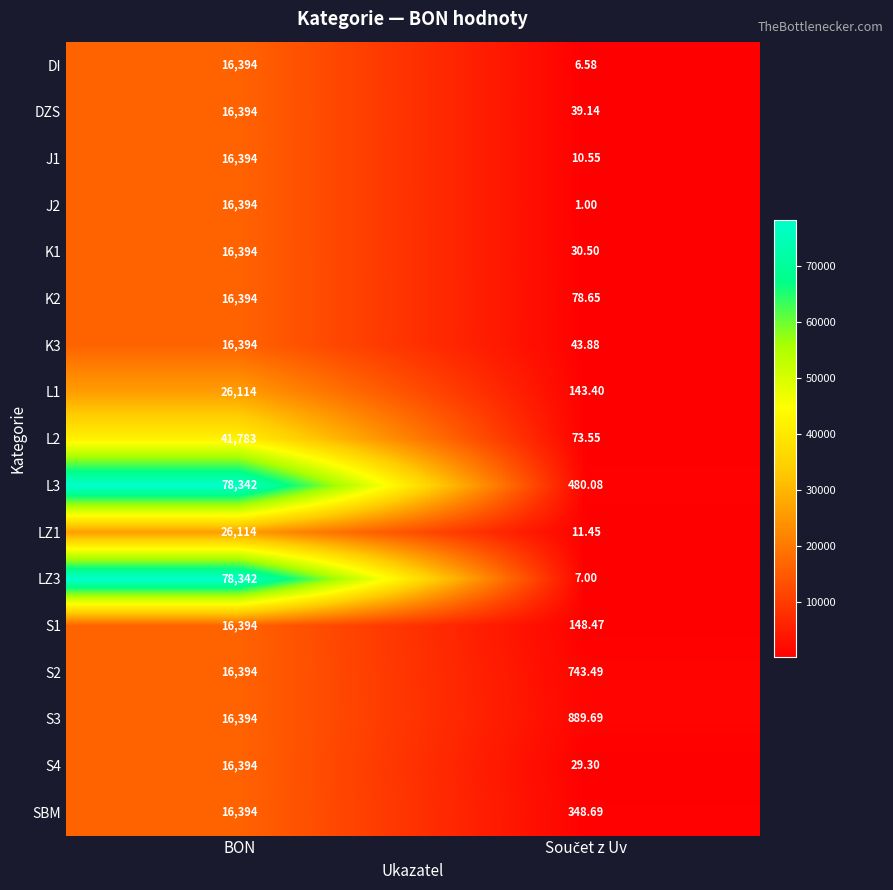

At which category is the sum across all series the highest?

BON